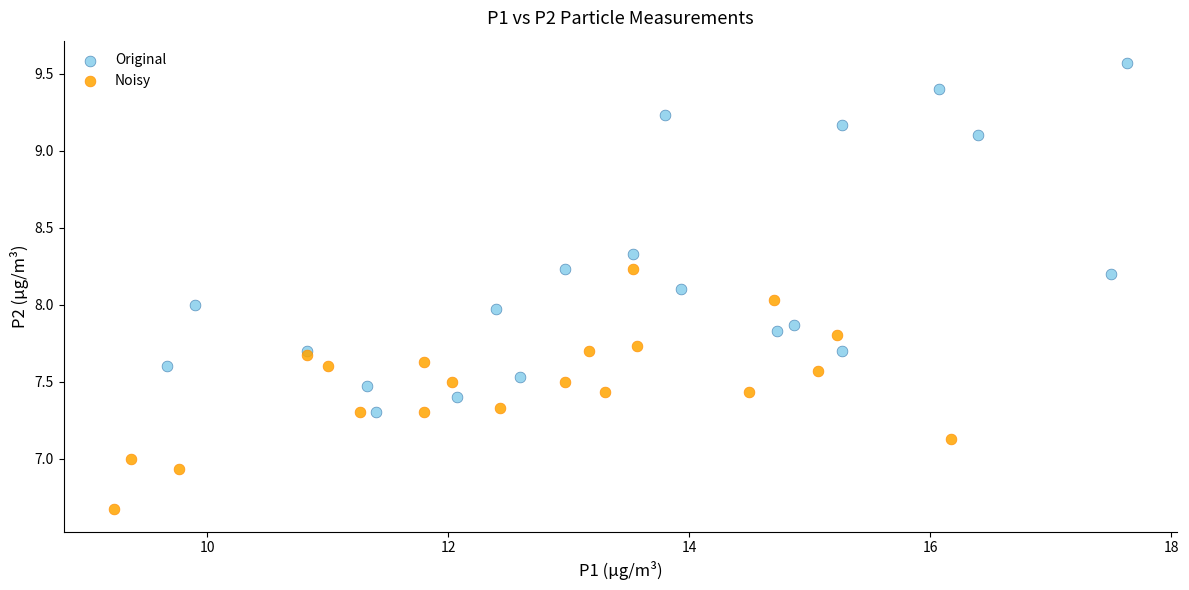

Which series contains the highest Y value?

Original